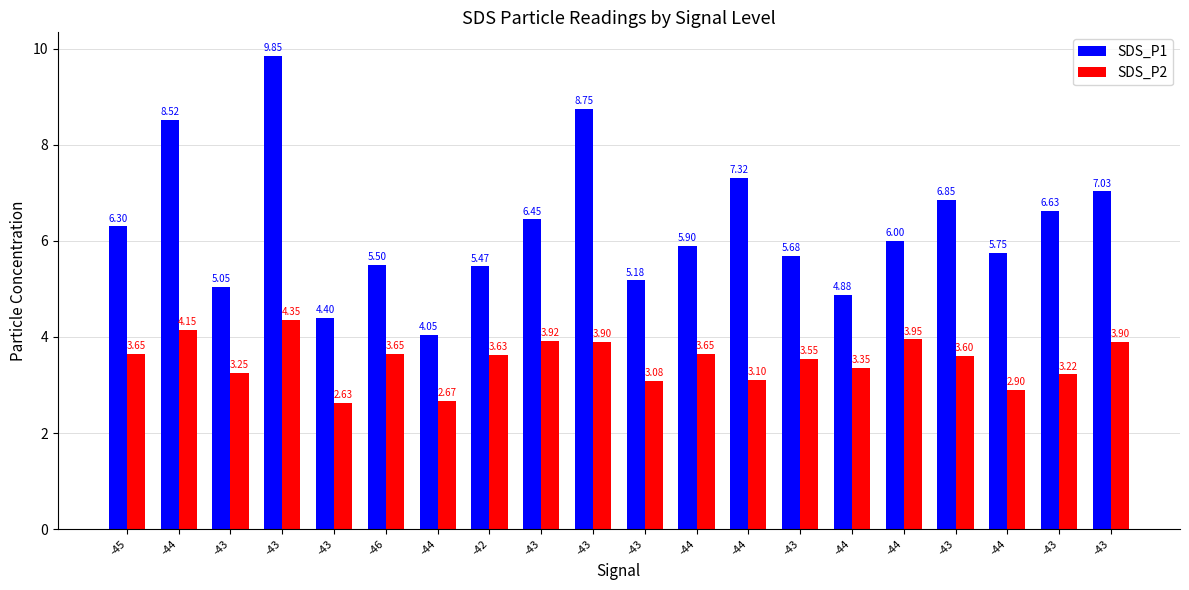

What is the difference between the maximum and minimum values in the SDS_P1 series?

5.8